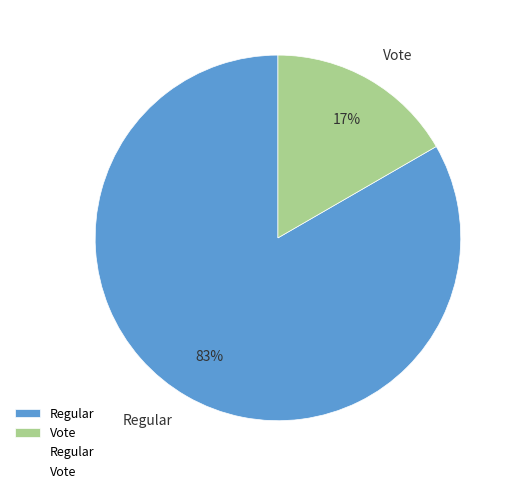

To the nearest percent, what percentage of the pie is Regular?

83%